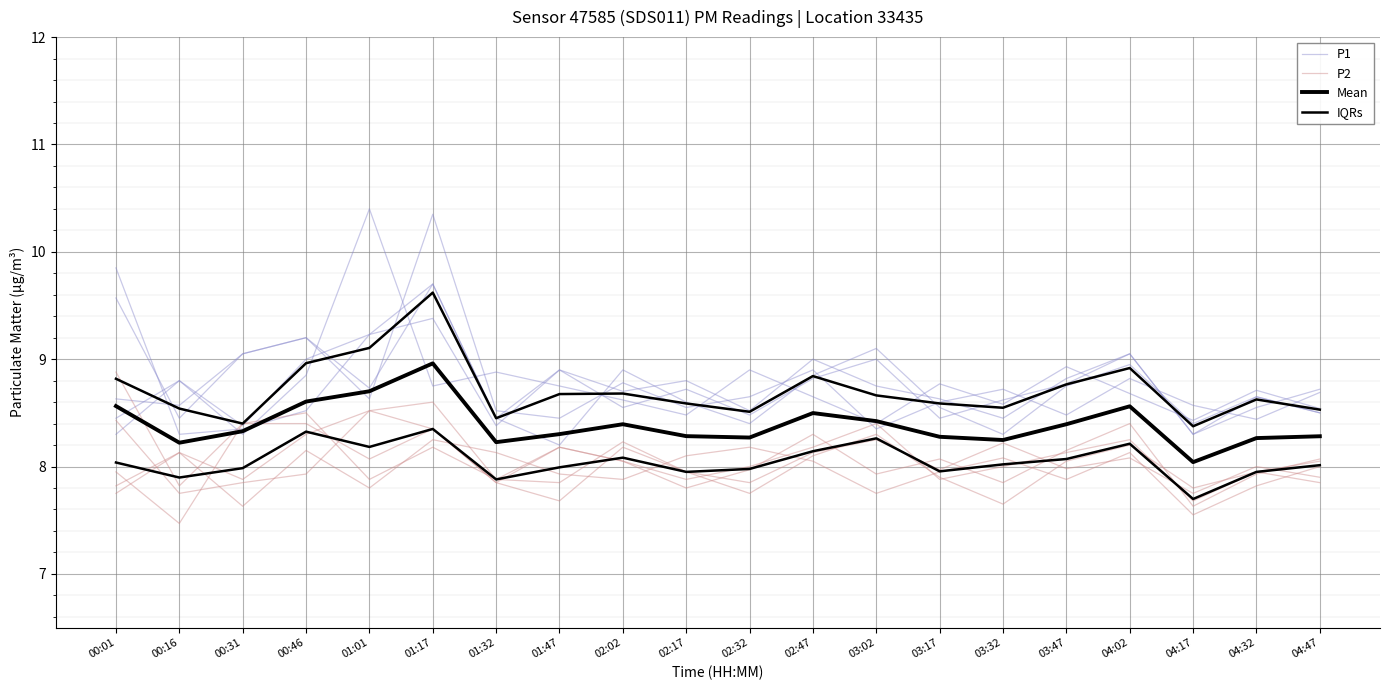

True or false: IQRs and P2 intersect in this chart.

True